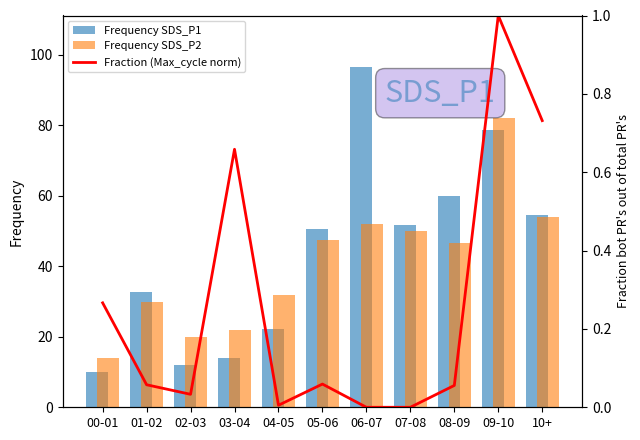

Rank the series at 07-08 from lowest to highest value.

Fraction (Max_cycle norm), Frequency SDS_P2, Frequency SDS_P1